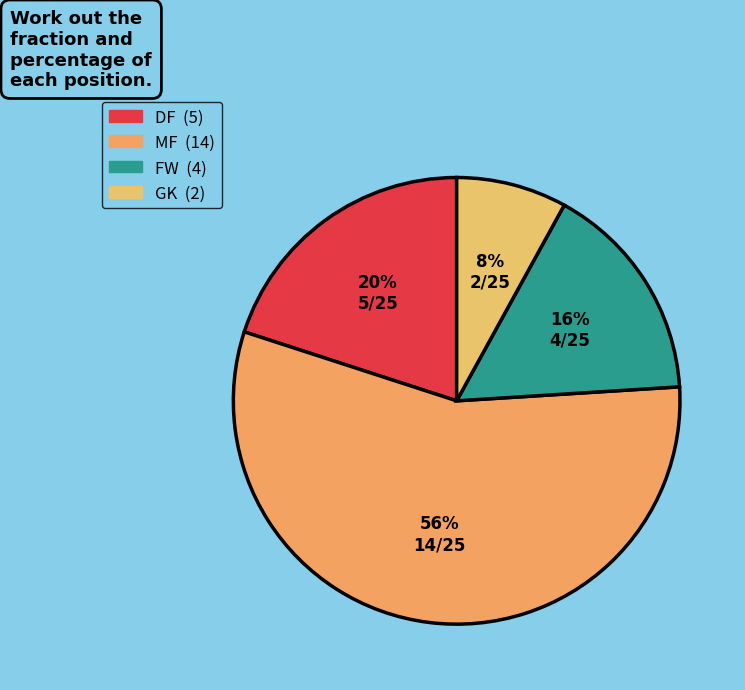

How many slices are in this pie chart?

4